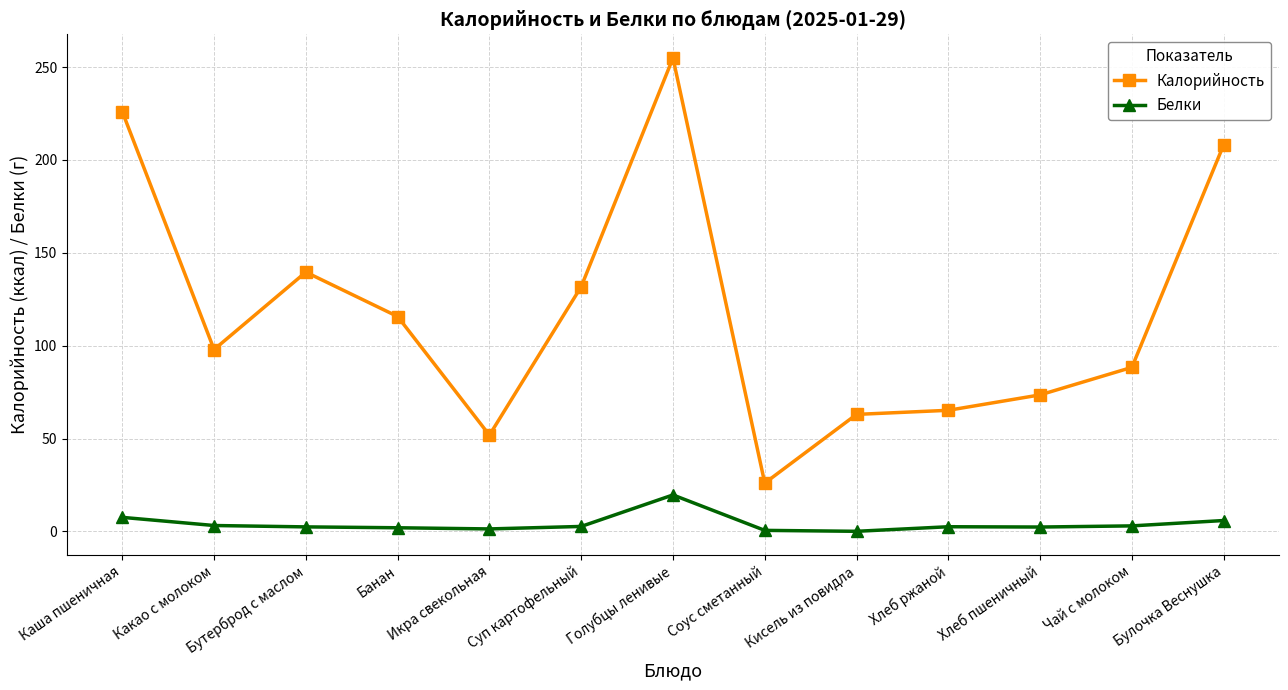

At which label does Белки first exceed 2?

Каша пшеничная